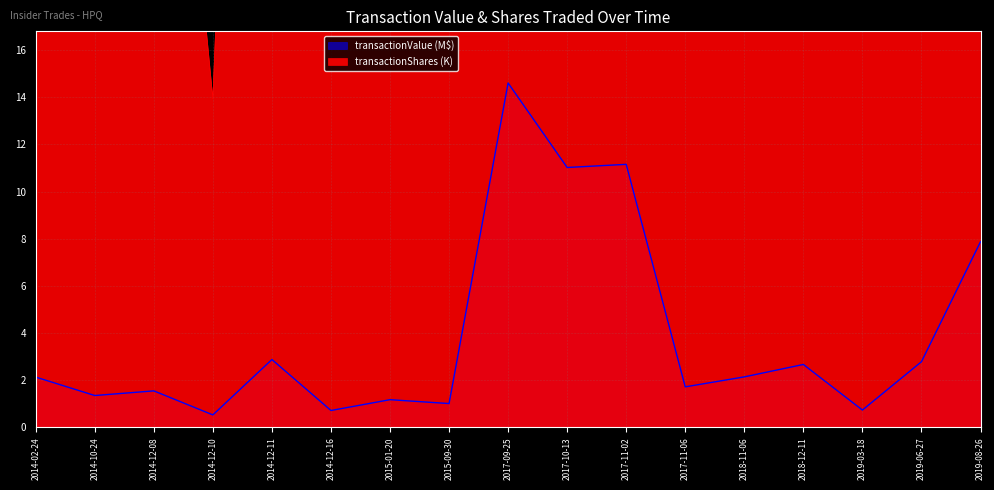

What is the difference between the highest and lowest values at 2018-12-11?

113.5